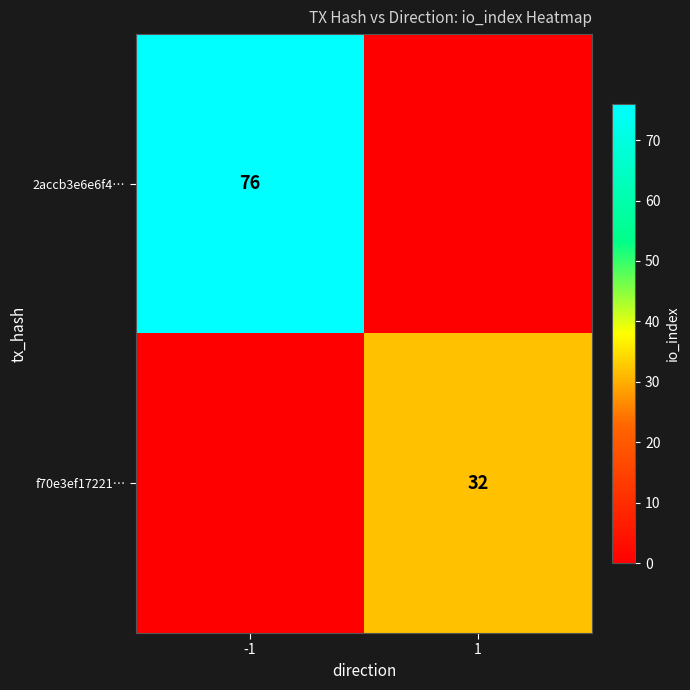

Is it true that f70e3ef17221… equals 32 at 1?

True